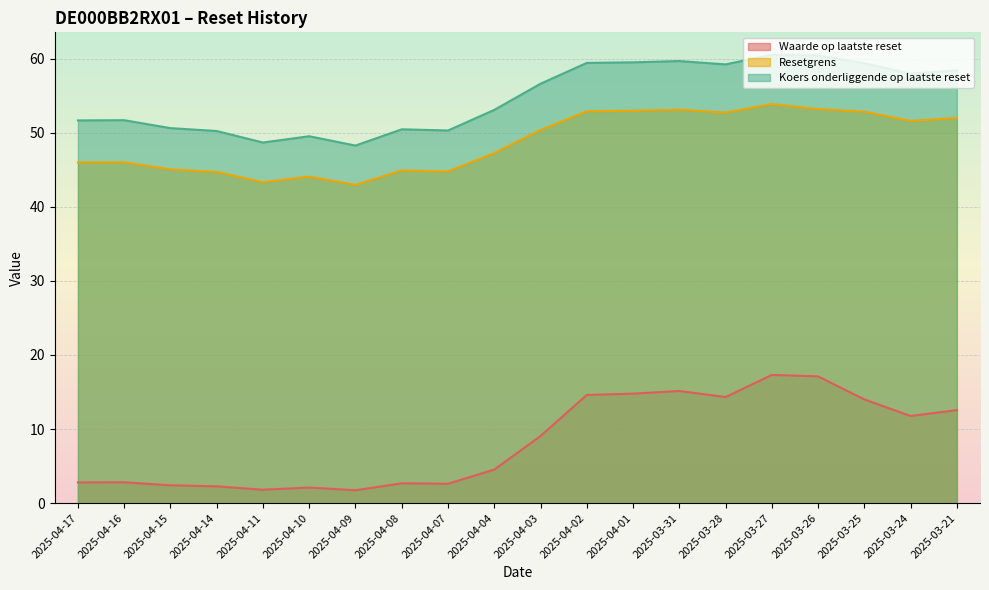

How many distinct data groups are displayed?

3